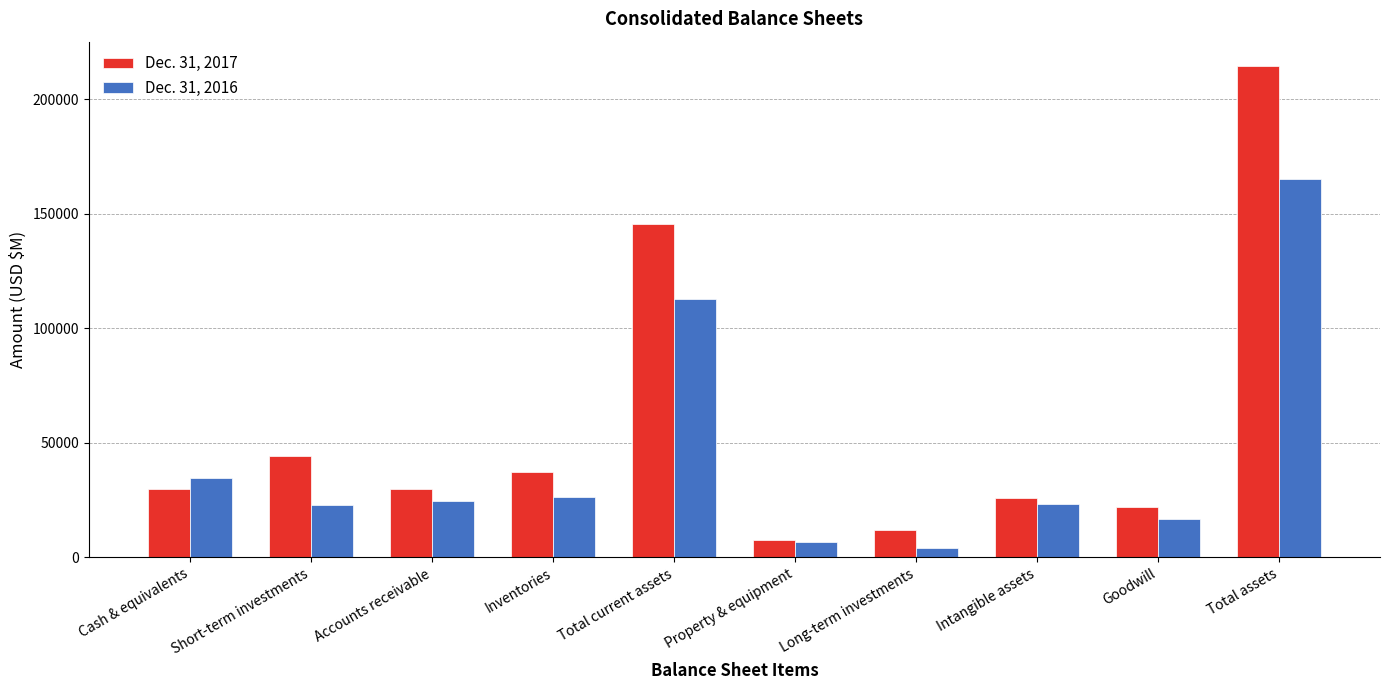

What is the label of the 5th bar from the right?

Property & equipment